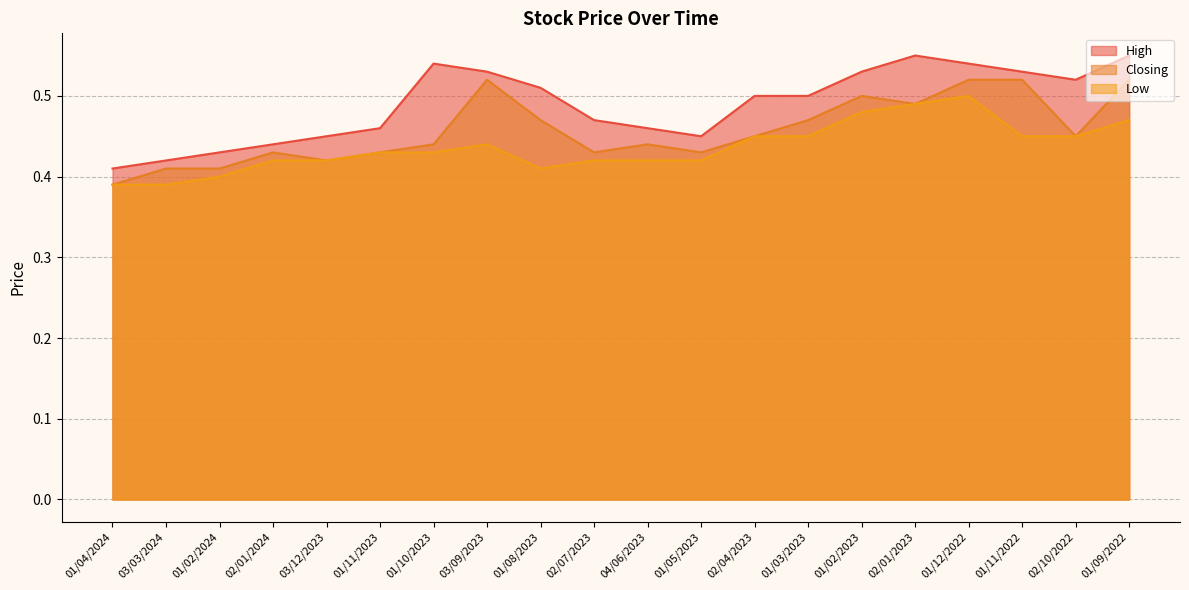

At which category is the sum across all series the highest?

01/12/2022